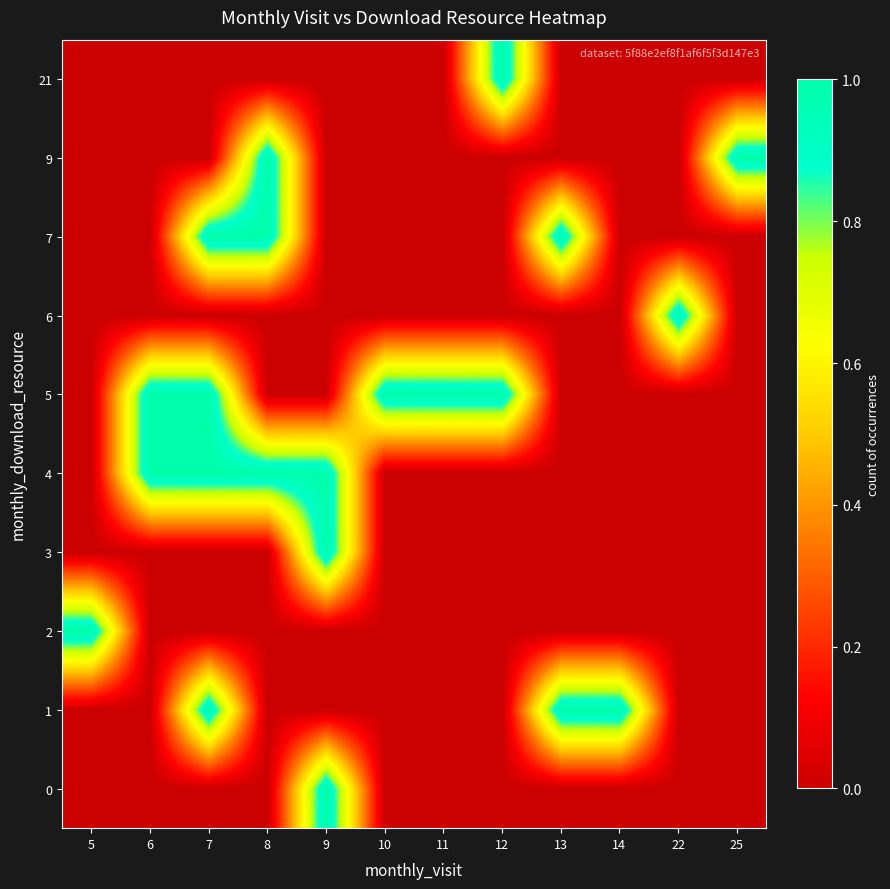

How many categories are shown in the chart?

12